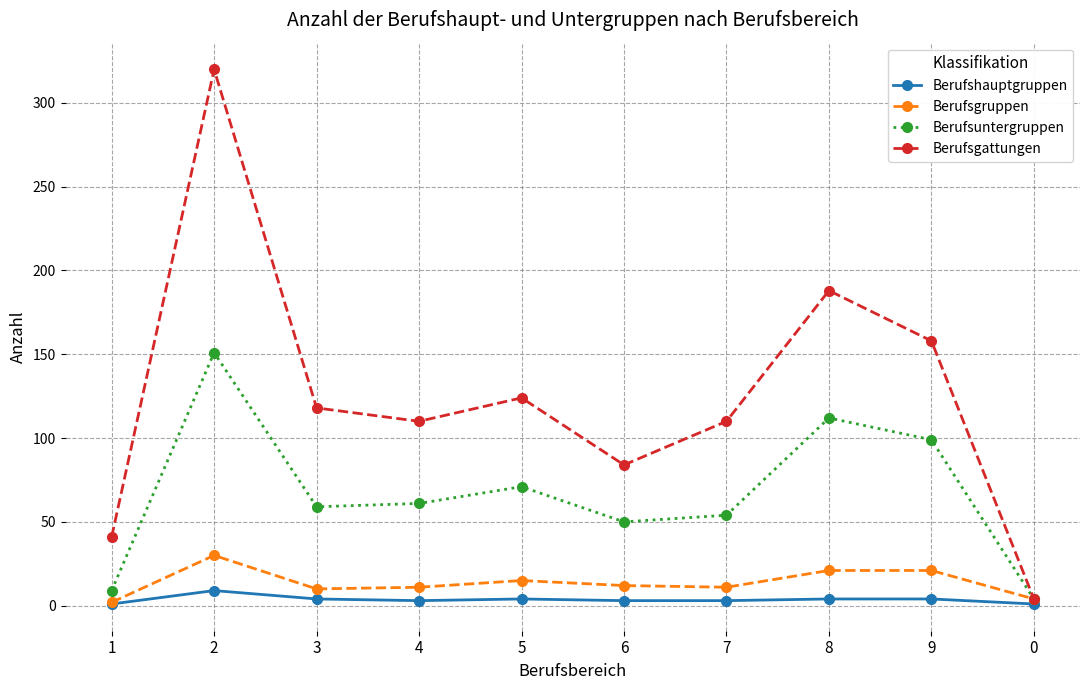

At which label does Berufsgruppen reach its peak?

2